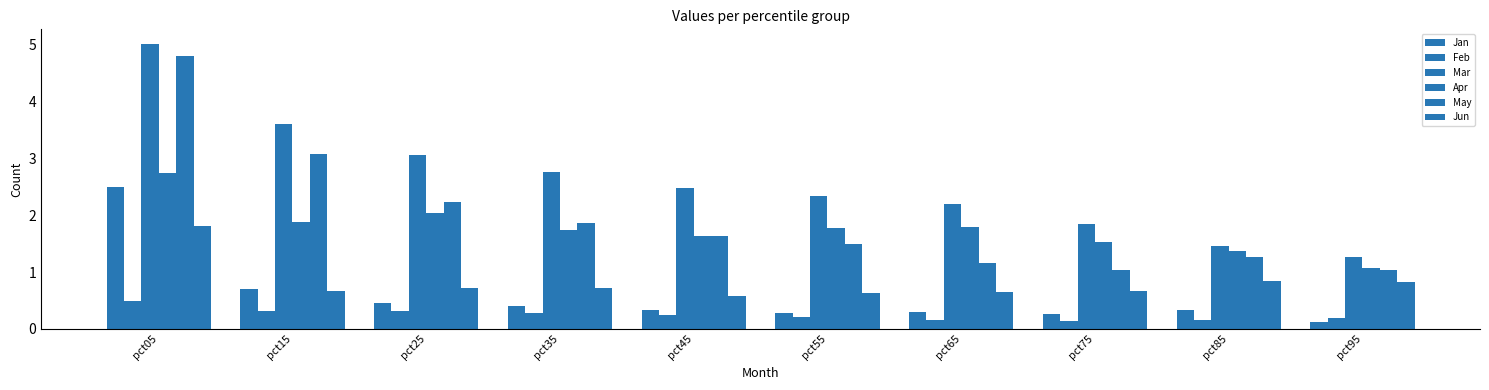

What is the sum of all Apr values?

17.6